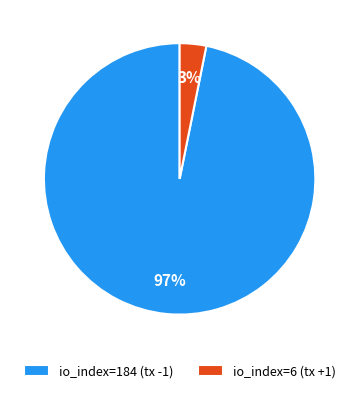

Rank the categories by value from lowest to highest.

io_index=6 (tx +1), io_index=184 (tx -1)